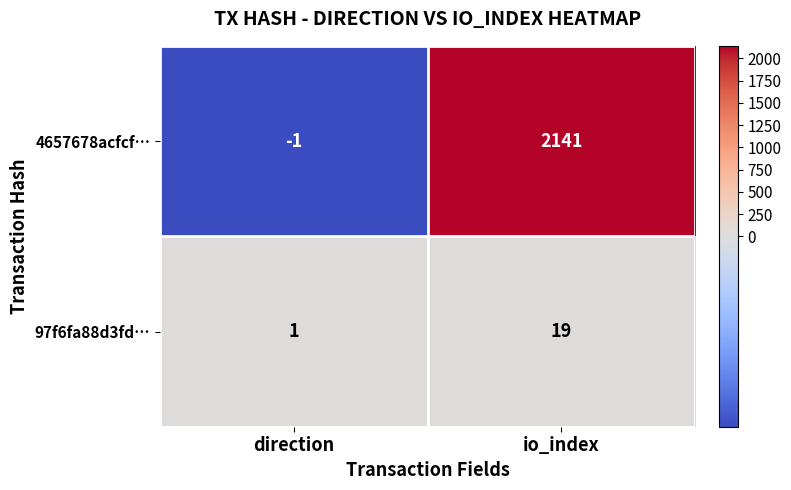

Is it true that 97f6fa88d3fd… equals 1 at direction?

True